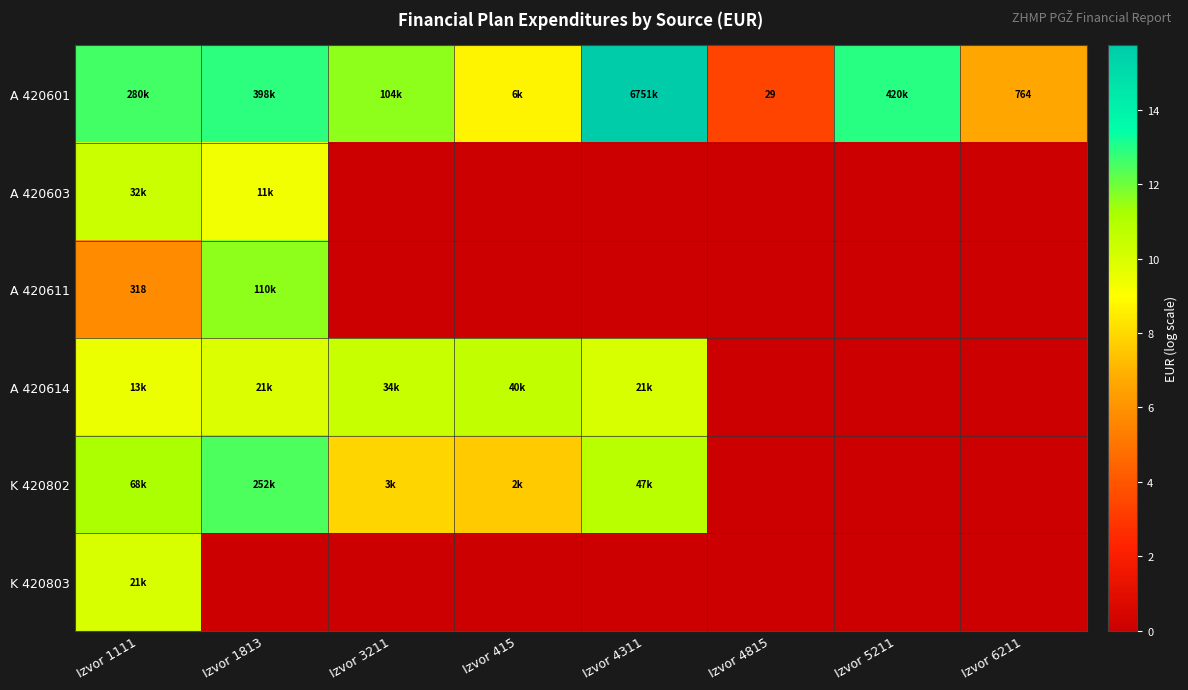

At which label is A 420611 closest to 5?

Izvor 1111